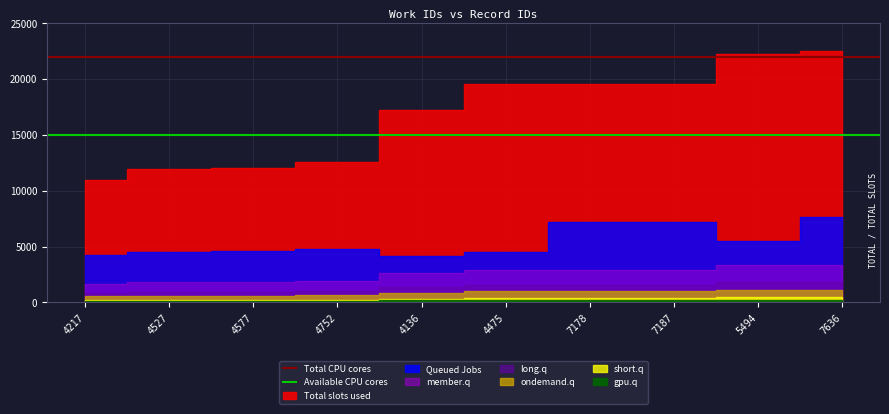

The value of Available CPU cores at 4527 is 5615. True or false?

False